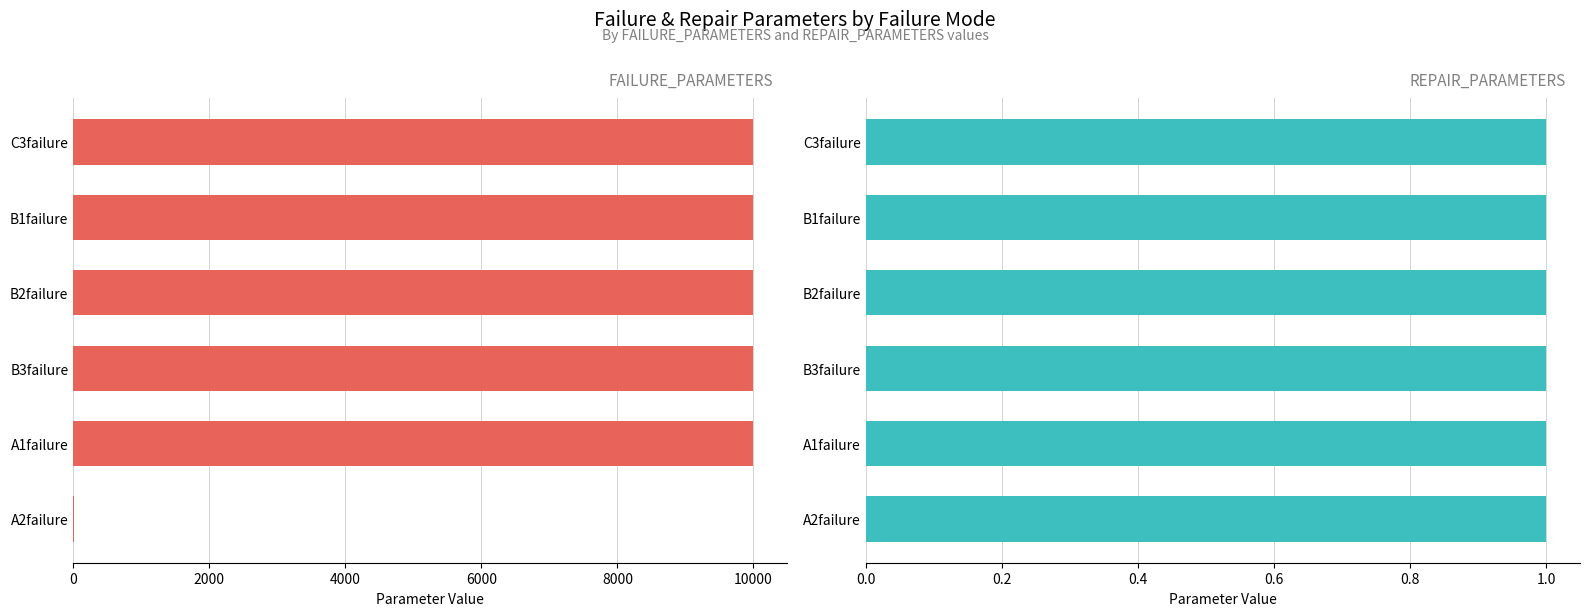

List the series in order of their overall mean, lowest first.

REPAIR_PARAMETERS, FAILURE_PARAMETERS